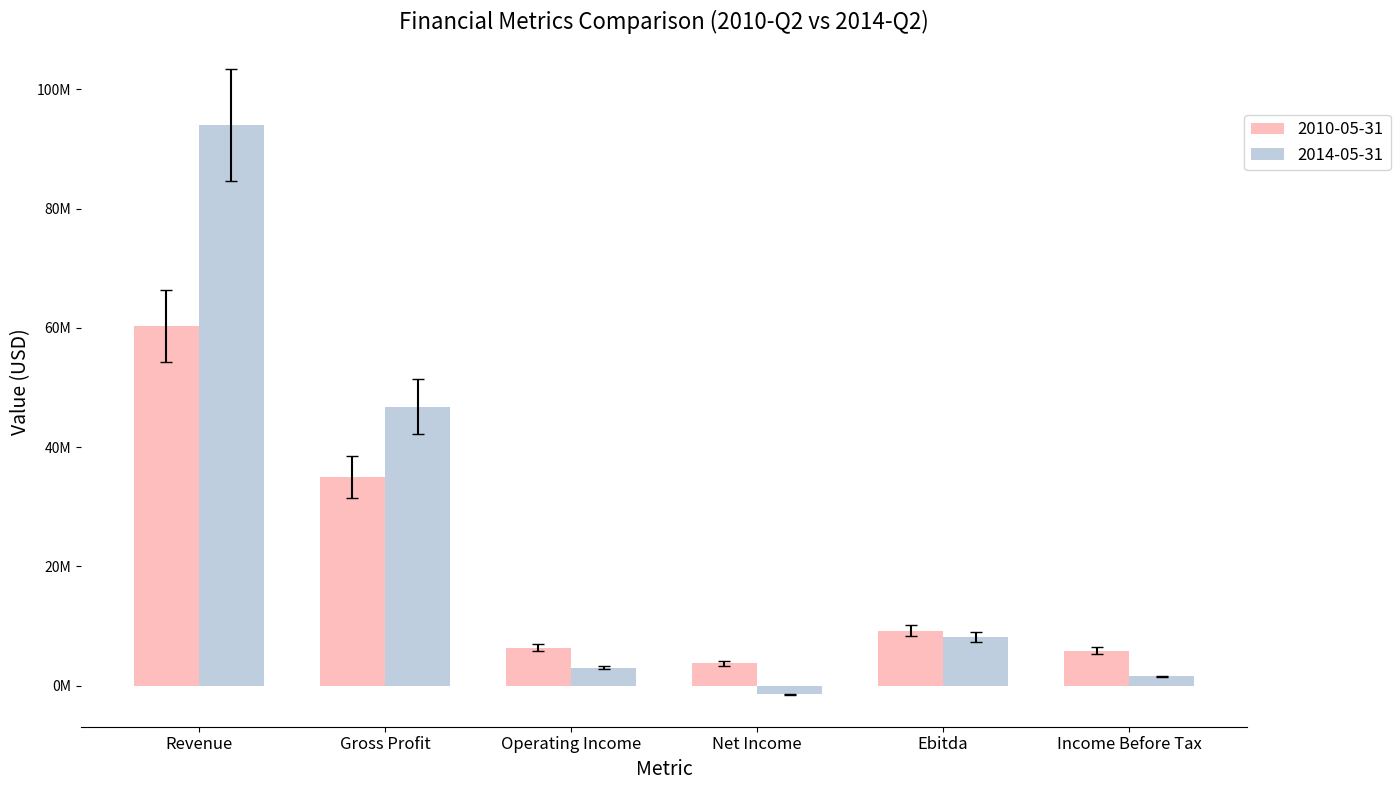

What position from the right is Income Before Tax?

1